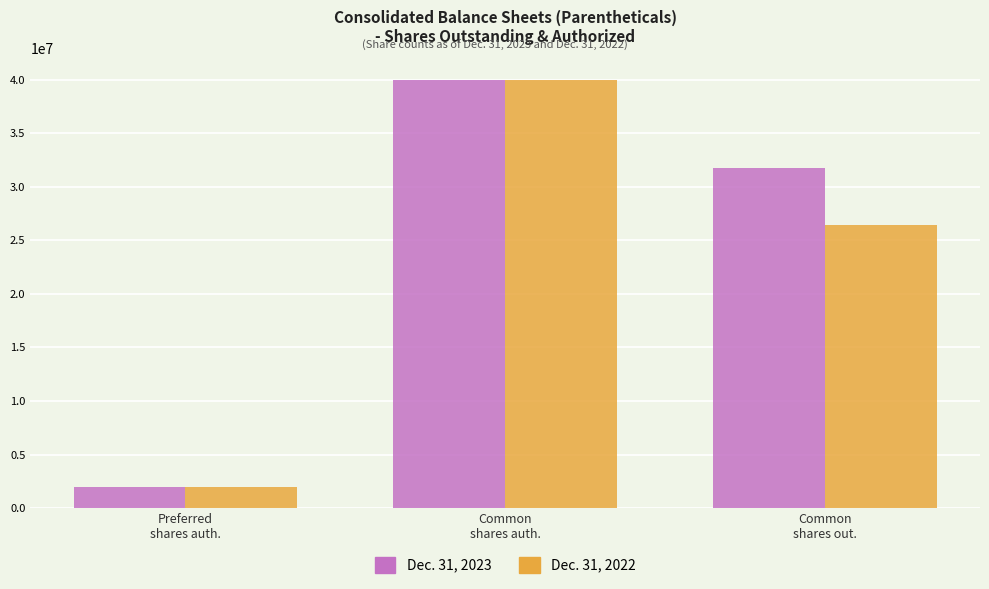

Which category has the highest value in the Dec. 31, 2022 series?

Common
shares auth.